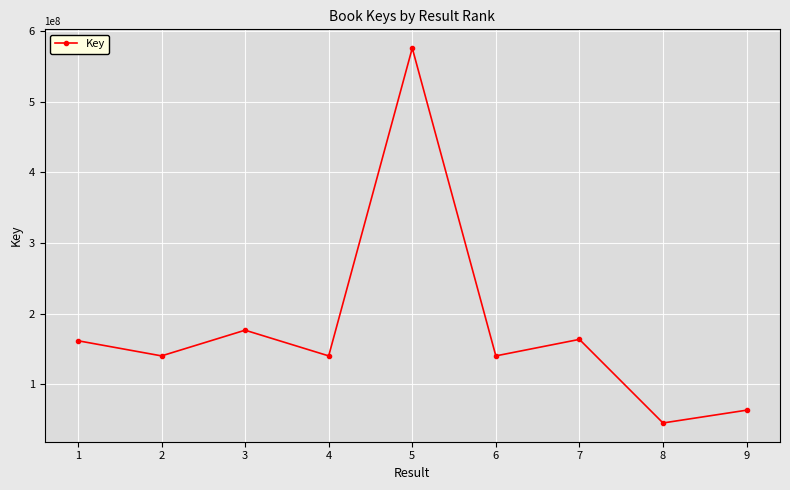

Is it true that the value at 8 is 67476435?

False